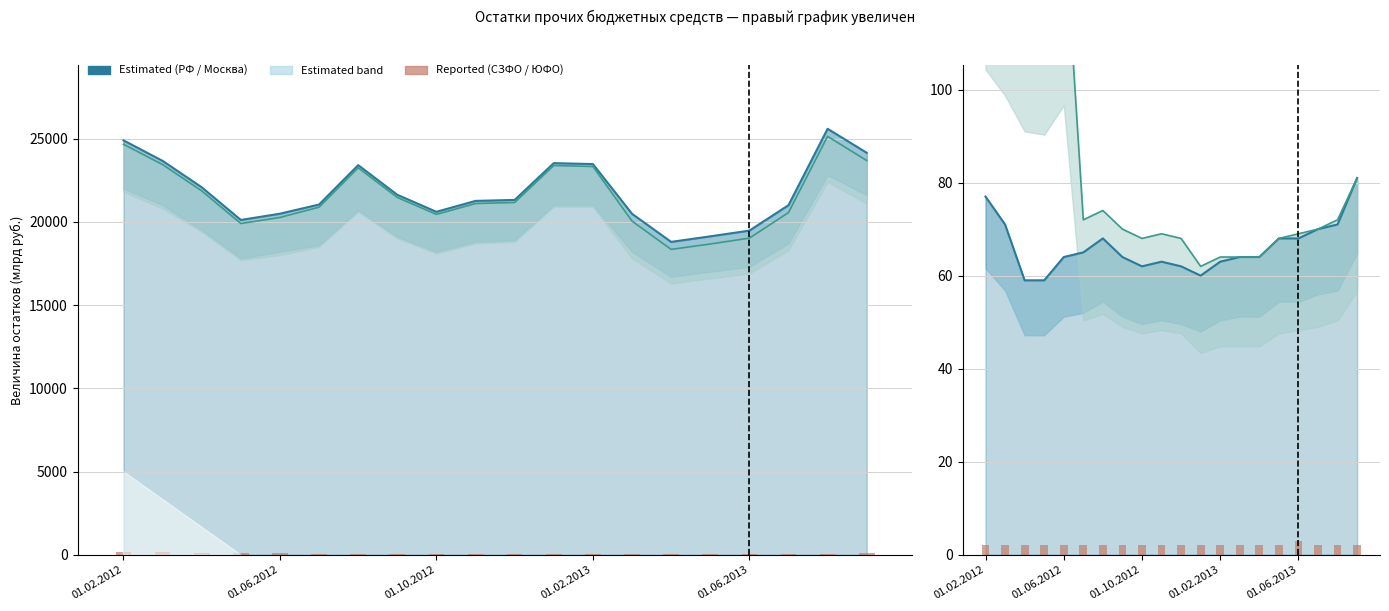

Count the number of data series in this chart.

5